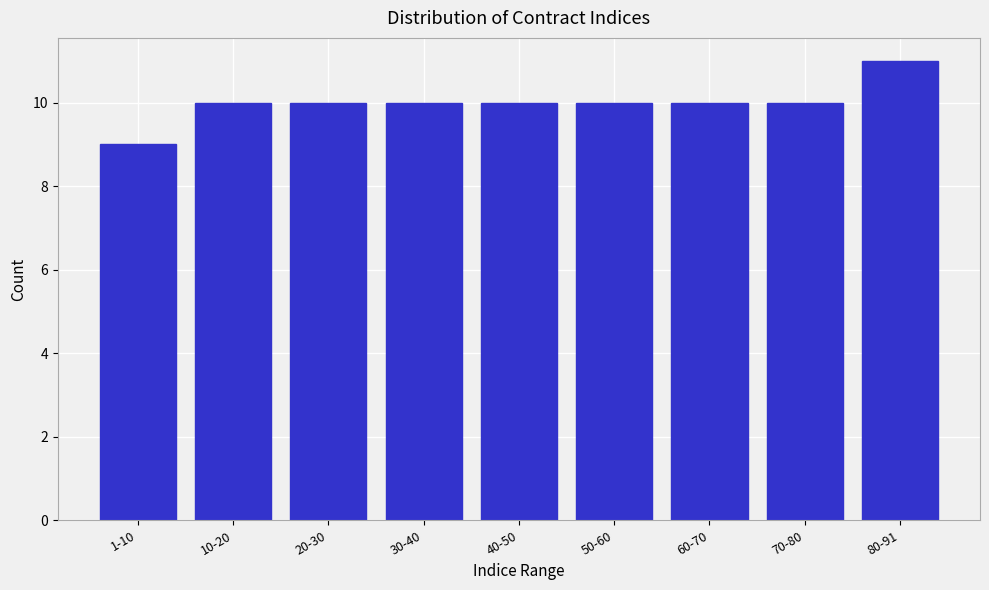

Reading left to right, transcribe all the data shown in this chart.

9	10	10	10	10	10	10	10	11